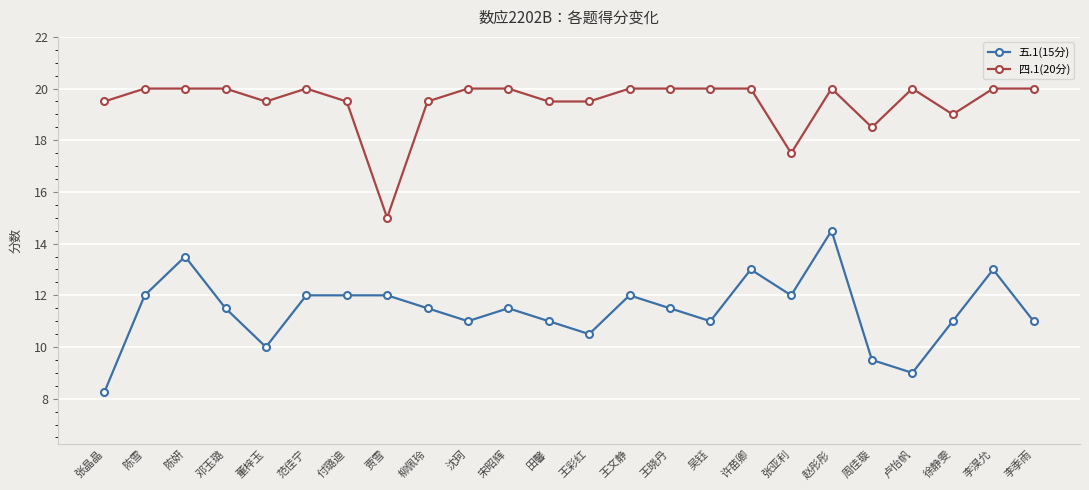

The 五.1(15分) series shows 12.0 at 王文静. True or false?

True